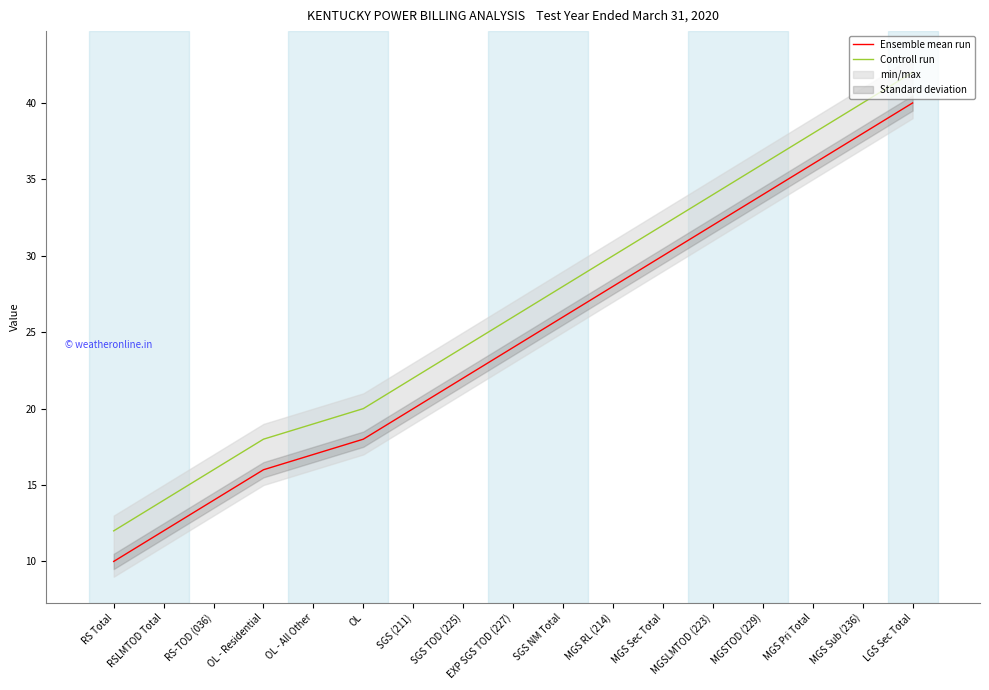

What is the average value of the Ensemble mean run series?

25